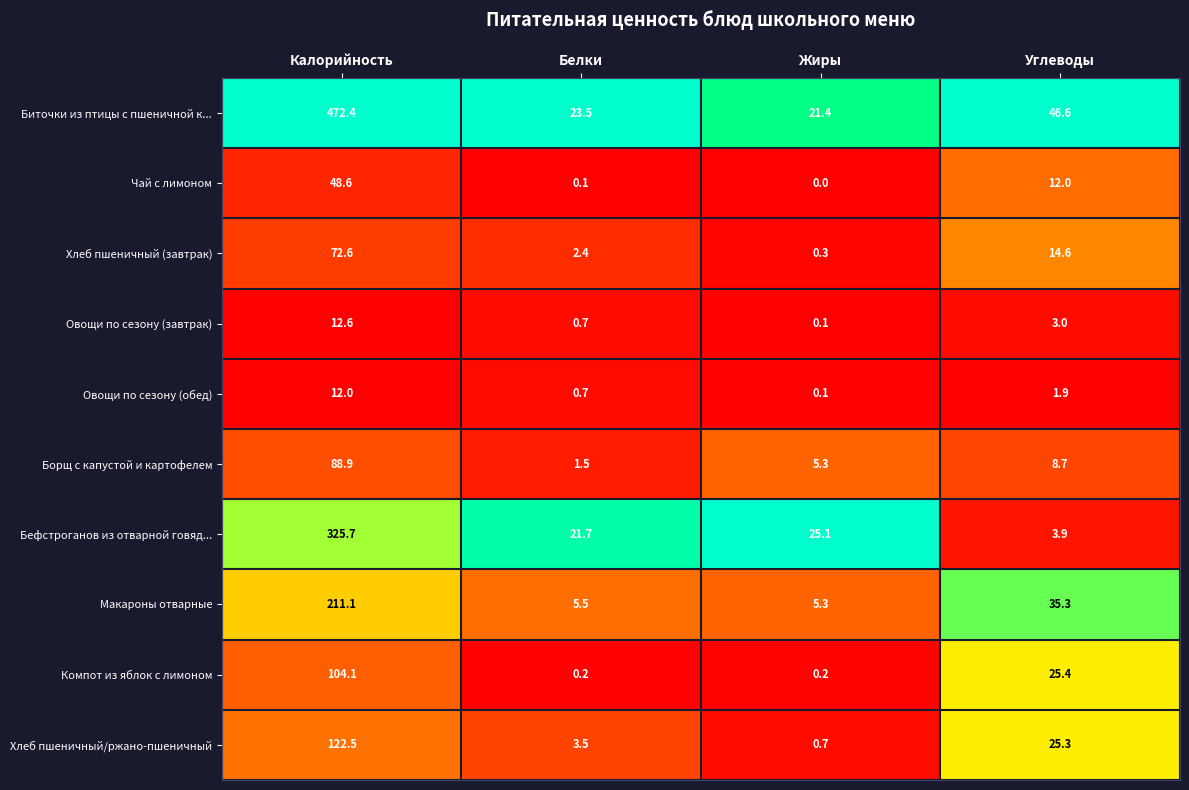

List the series in order of their peak value, highest first.

Биточки из птицы с пшеничной к..., Бефстроганов из отварной говяд..., Макароны отварные, Хлеб пшеничный/ржано-пшеничный, Компот из яблок с лимоном, Борщ с капустой и картофелем, Хлеб пшеничный (завтрак), Чай с лимоном, Овощи по сезону (завтрак), Овощи по сезону (обед)